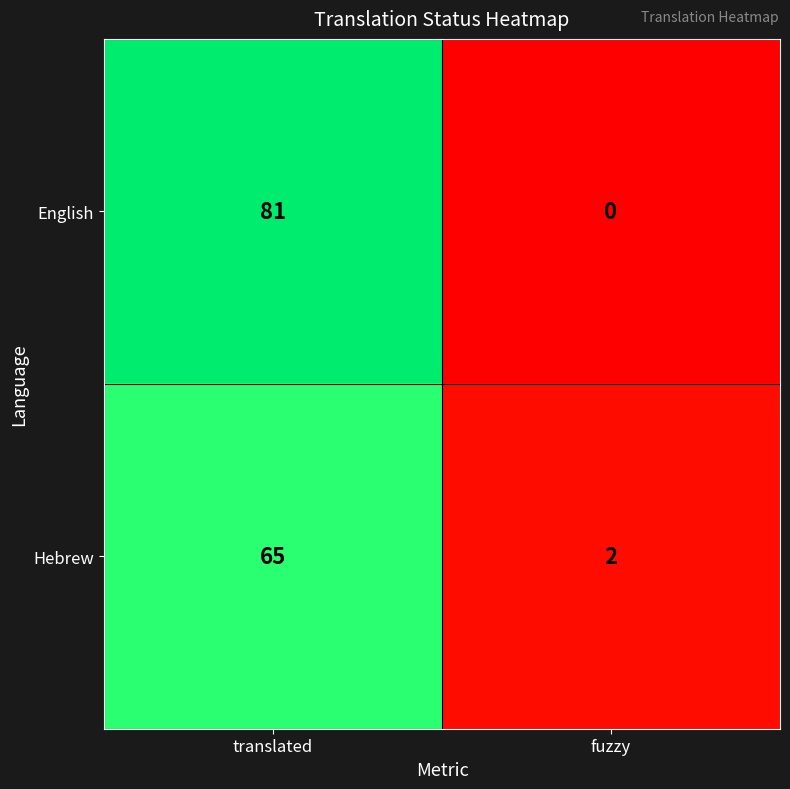

What is the maximum value shown in the chart?

81